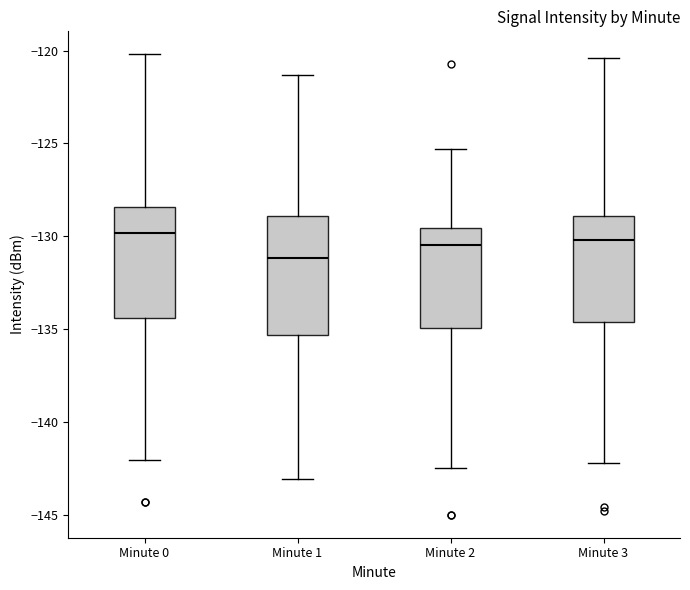

Reading left to right, transcribe this box plot: for each box, give where its median line is, the range the box spans, and where its two whiskers end, as read against the y-axis. The values are not printed on the chart, so give them approximately, as read against the axis.

Minute 0: median -130.0, box -134.5 to -128.5, whiskers -142.0 to -120.0
Minute 1: median -131.0, box -135.5 to -129.0, whiskers -143.0 to -121.5
Minute 2: median -130.5, box -135.0 to -129.5, whiskers -142.5 to -125.5
Minute 3: median -130.0, box -134.5 to -129.0, whiskers -142.0 to -120.5